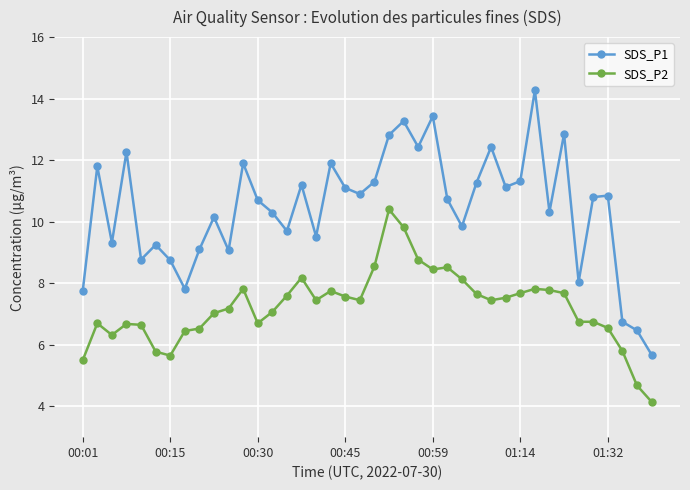

True or false: SDS_P2 and SDS_P1 intersect in this chart.

False